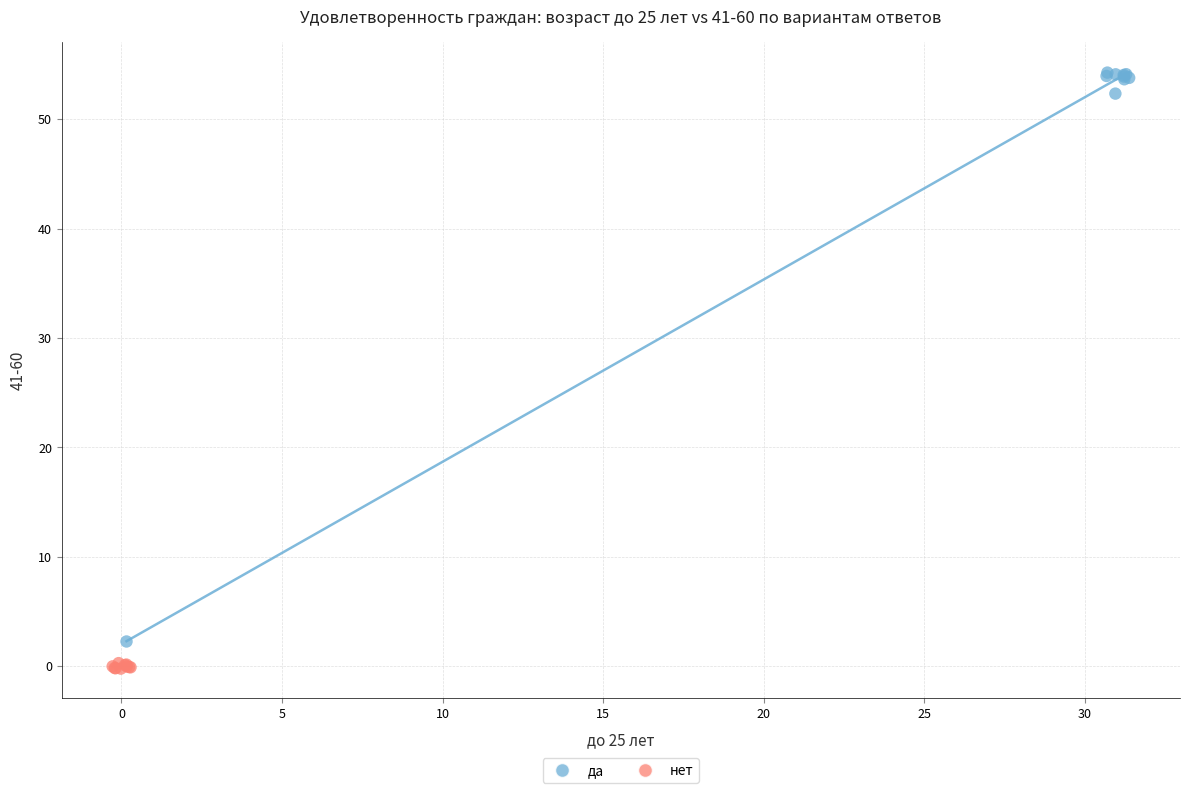

Which series reaches the minimum Y coordinate?

нет